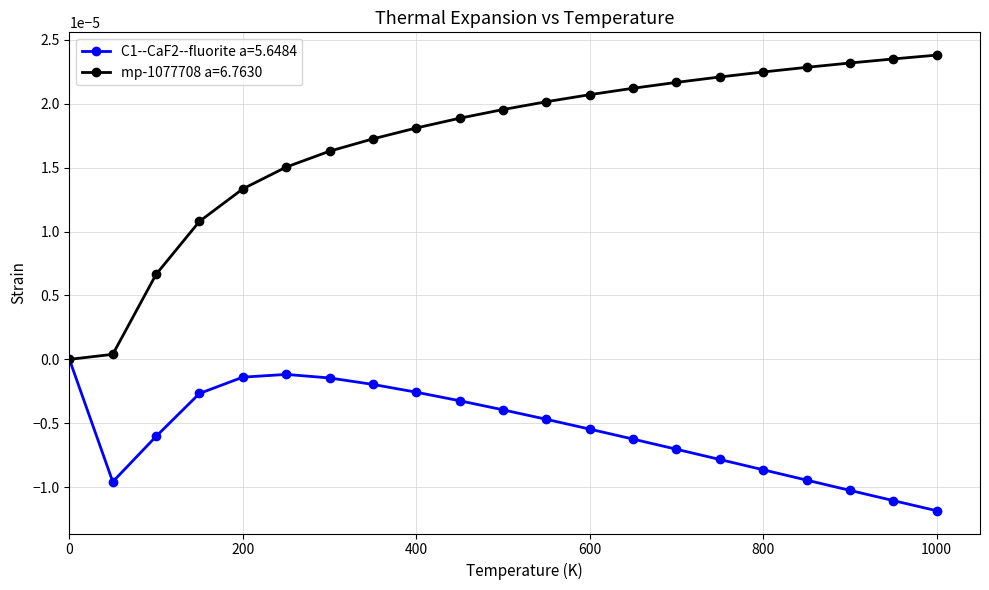

Which series has the widest spread of values?

mp-1077708 a=6.7630